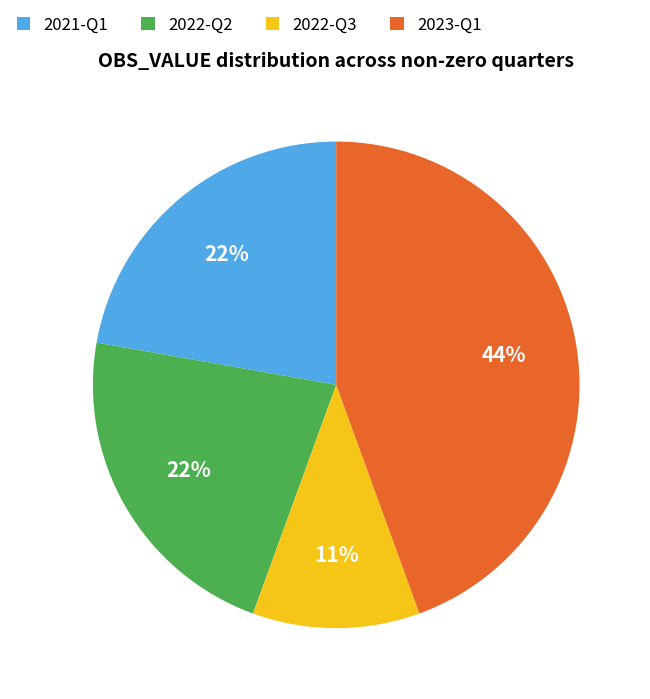

Is the sum of 2023-Q1 and 2021-Q1 greater than half?

Yes